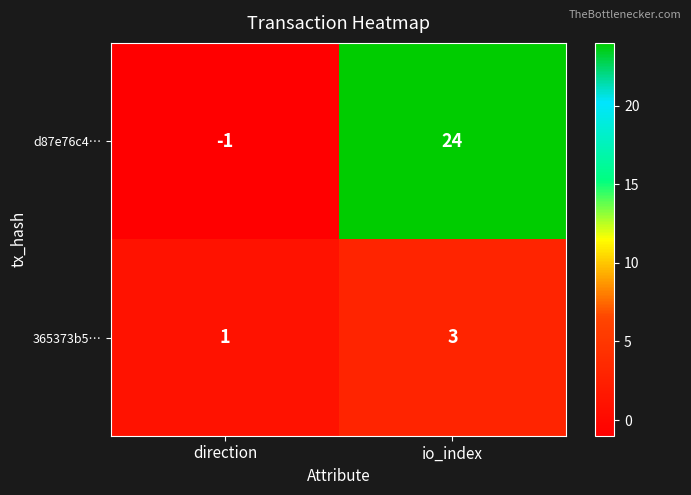

True or false: d87e76c4… has a value of 24 at io_index.

True